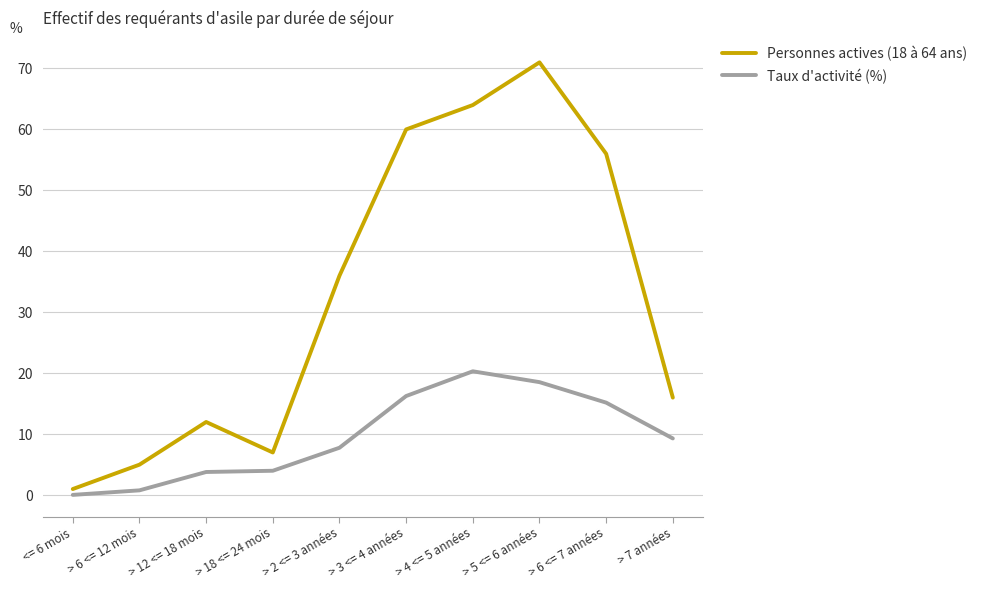

What position from the right is > 2 <= 3 années?

6